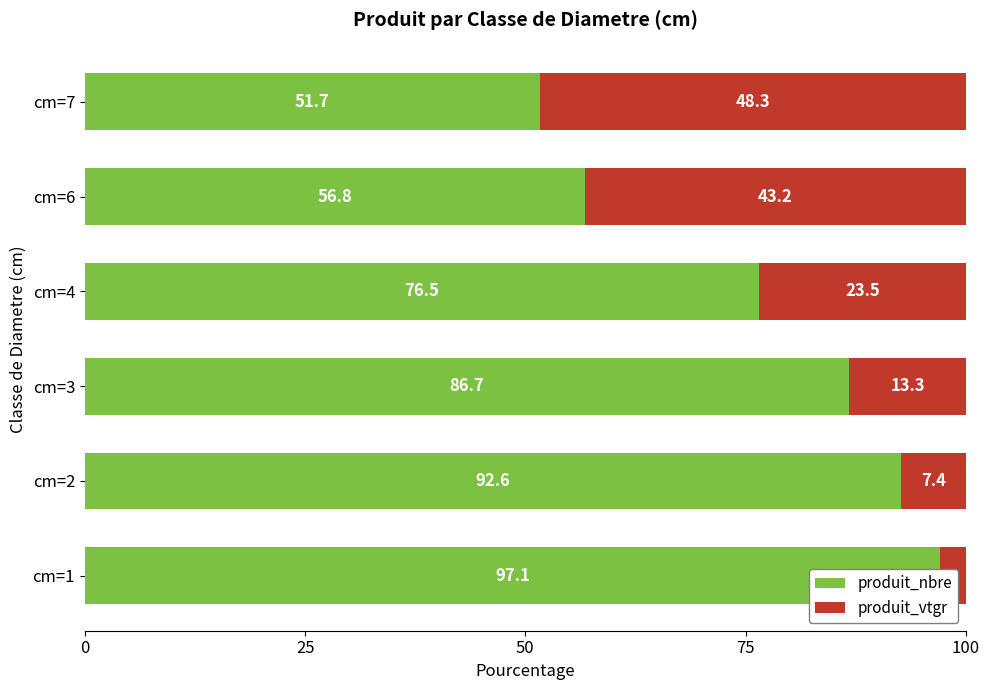

What is the lowest value of the produit_nbre series?

51.7